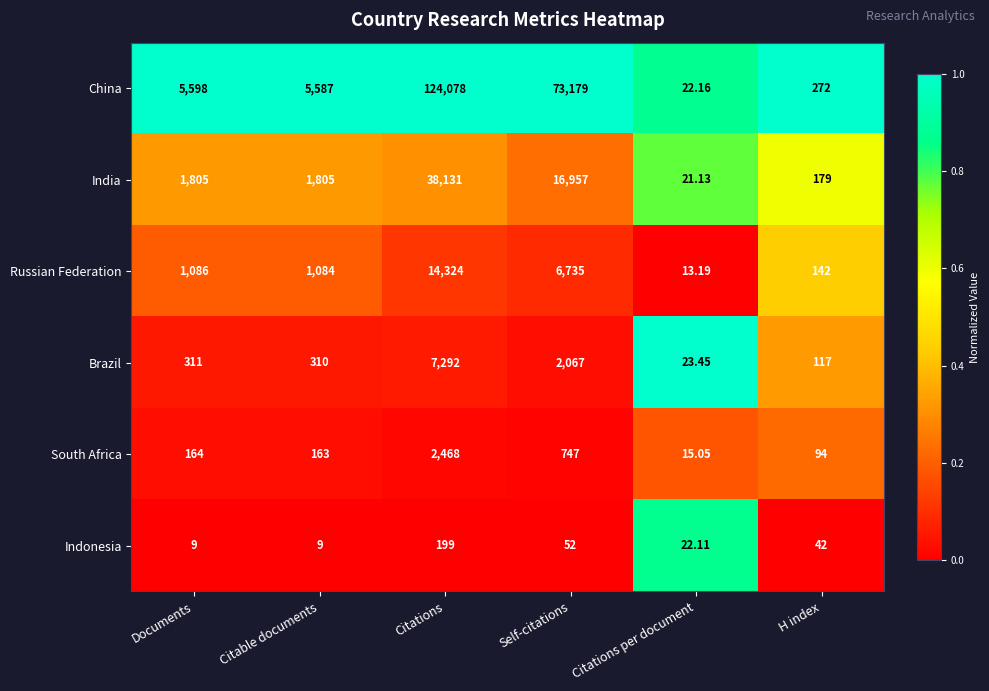

At which label does Russian Federation reach its minimum?

Citations per document